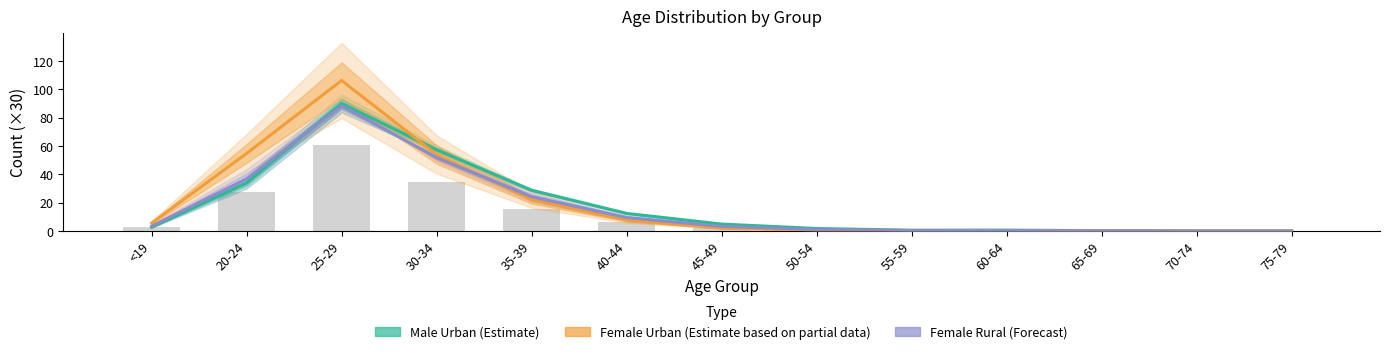

What is the label of the 6th bar from the left?

40-44